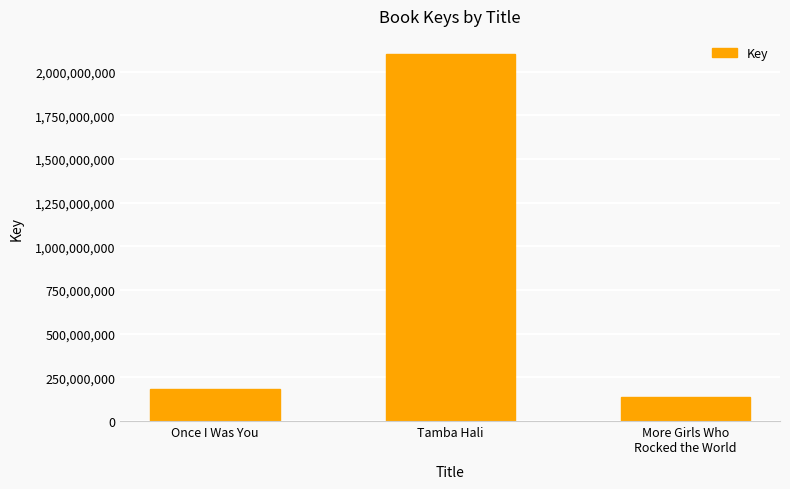

What is the label of the 3rd bar from the left?

More Girls Who
Rocked the World